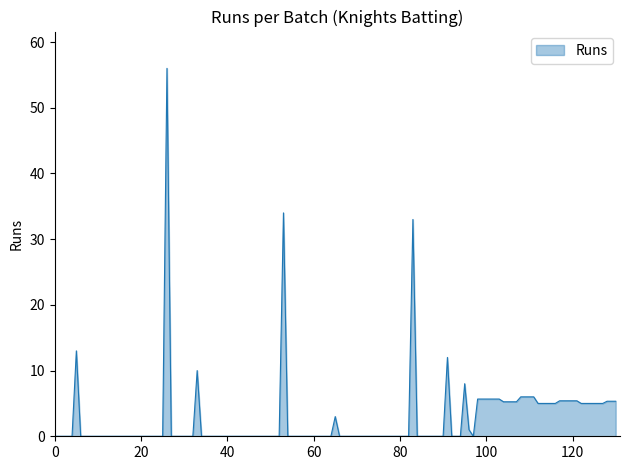

What is the maximum value shown in the chart?

56.0